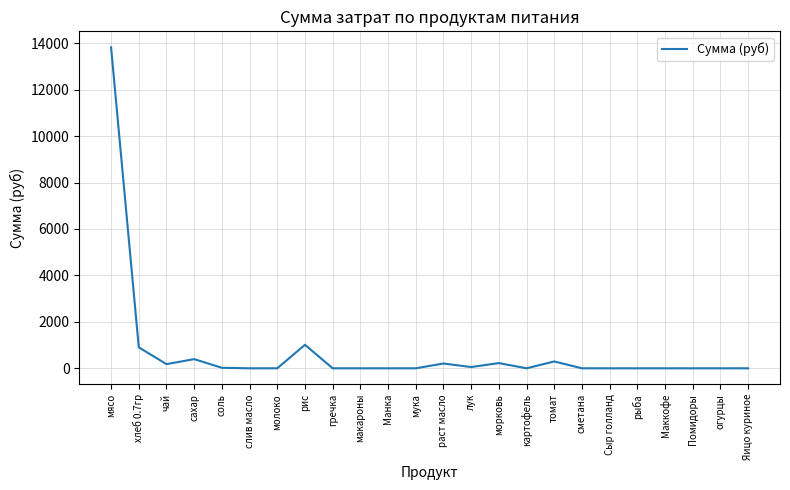

Does the chart have visible grid lines?

Yes